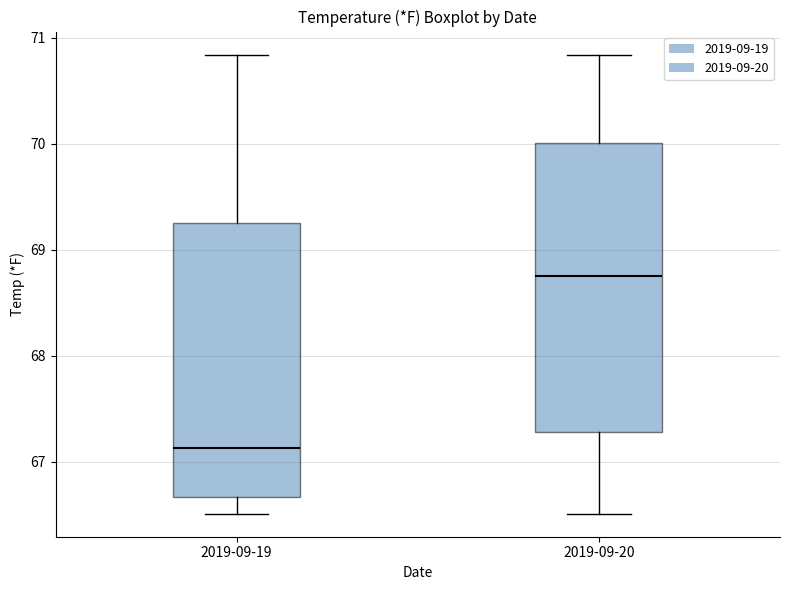

Which box has the highest median line?

2019-09-20